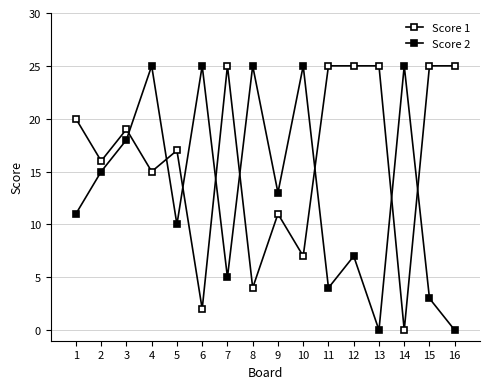

How many values in the Score 1 series are below 19?

8